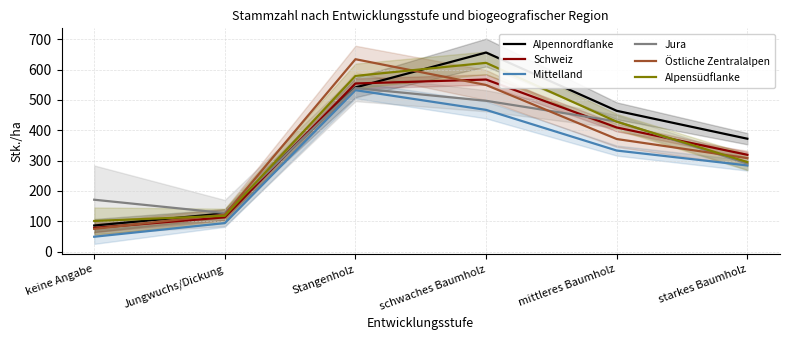

Is the value of Schweiz at mittleres Baumholz greater than the value of Jura at starkes Baumholz?

Yes